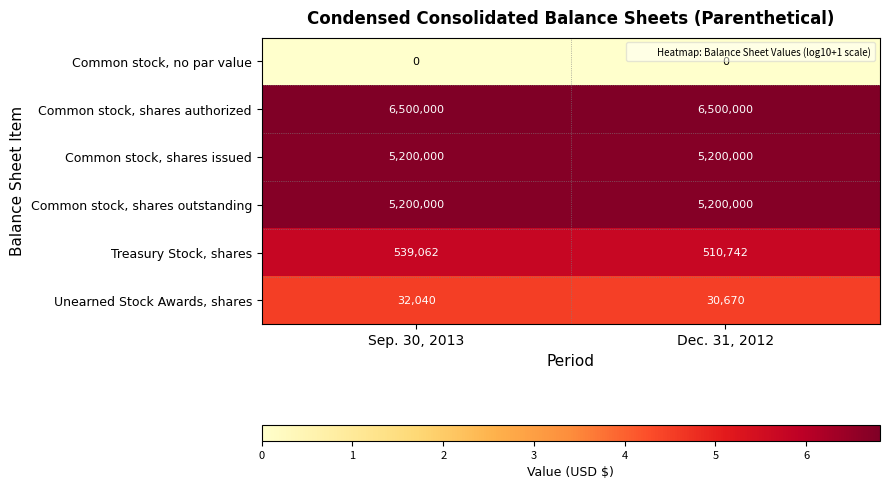

At how many categories does at least one series exceed 3?

2